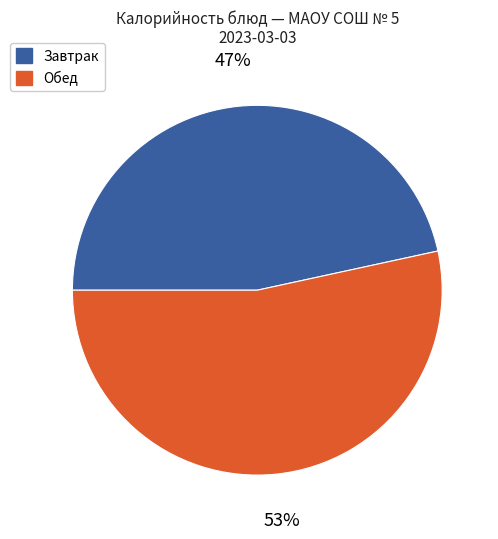

Rank the categories by value from lowest to highest.

Завтрак, Обед